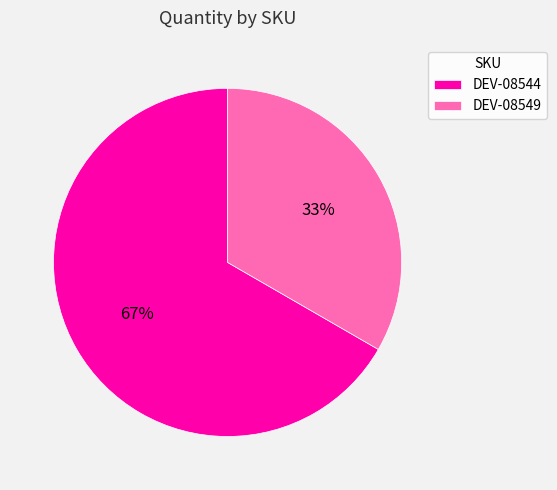

What percentage is the DEV-08549 slice, to the nearest percent?

33%